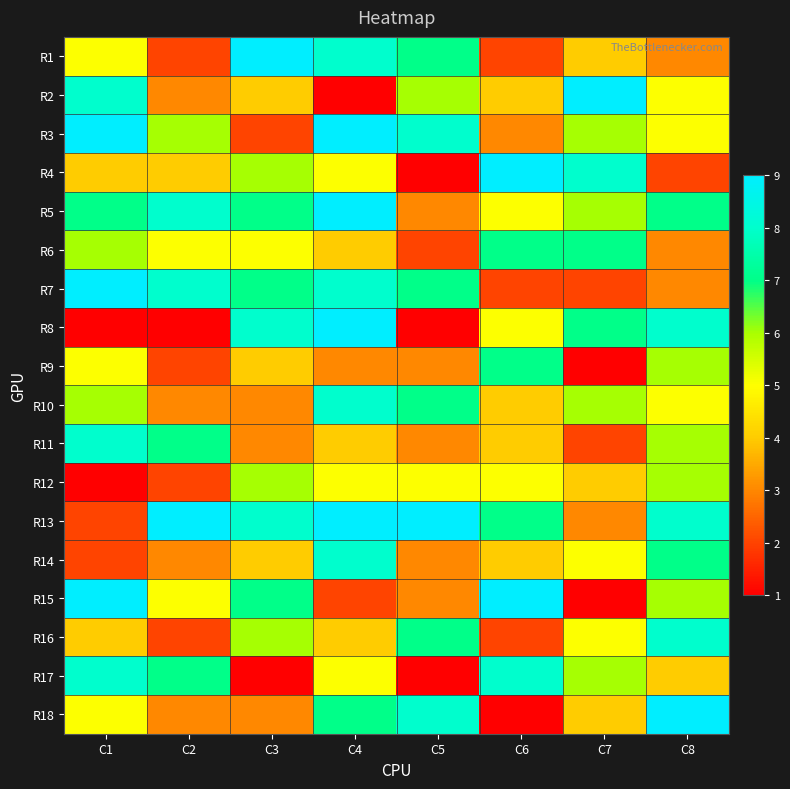

At how many categories does at least one series exceed 5?

8